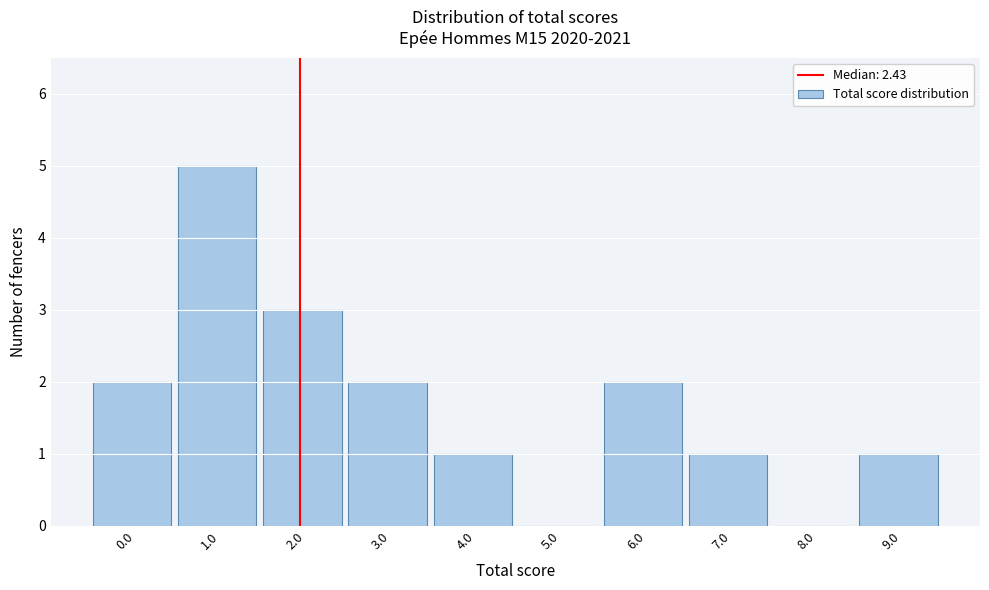

Reading right to left, extract all data points from this chart.

9.0=1	8.0=0	7.0=1	6.0=2	5.0=0	4.0=1	3.0=2	2.0=3	1.0=5	0.0=2